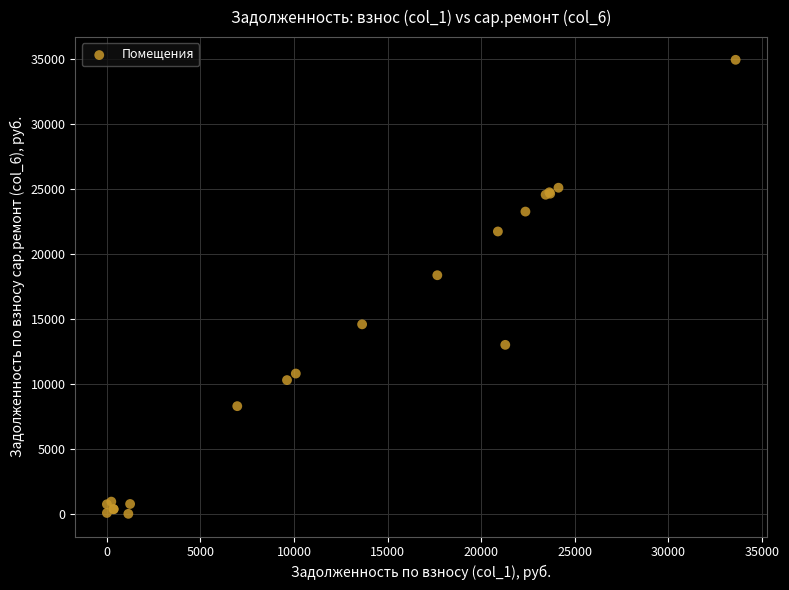

What Y value in the scatter plot is closest to 17463?

18355.7